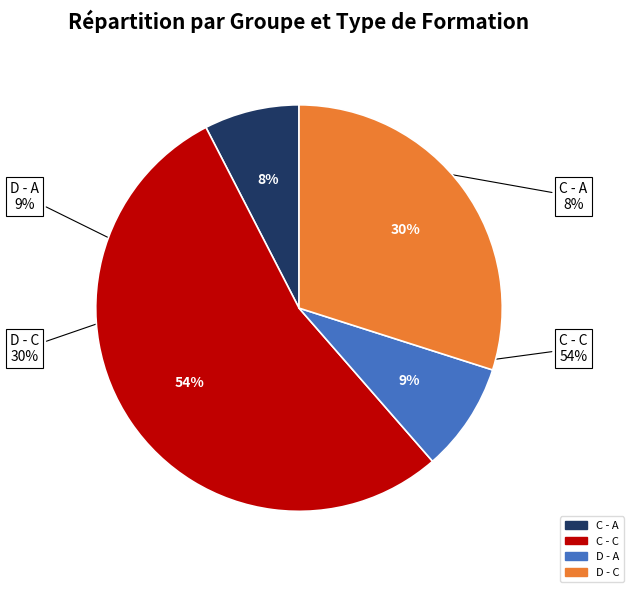

How many slices are in this pie chart?

4